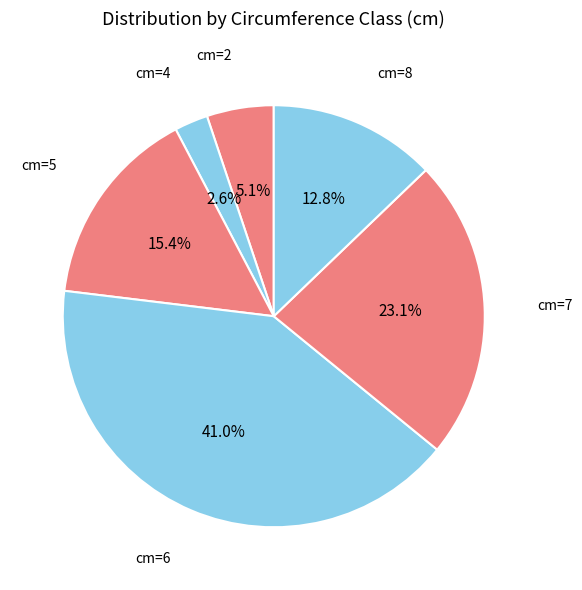

How many slices are in this pie chart?

6